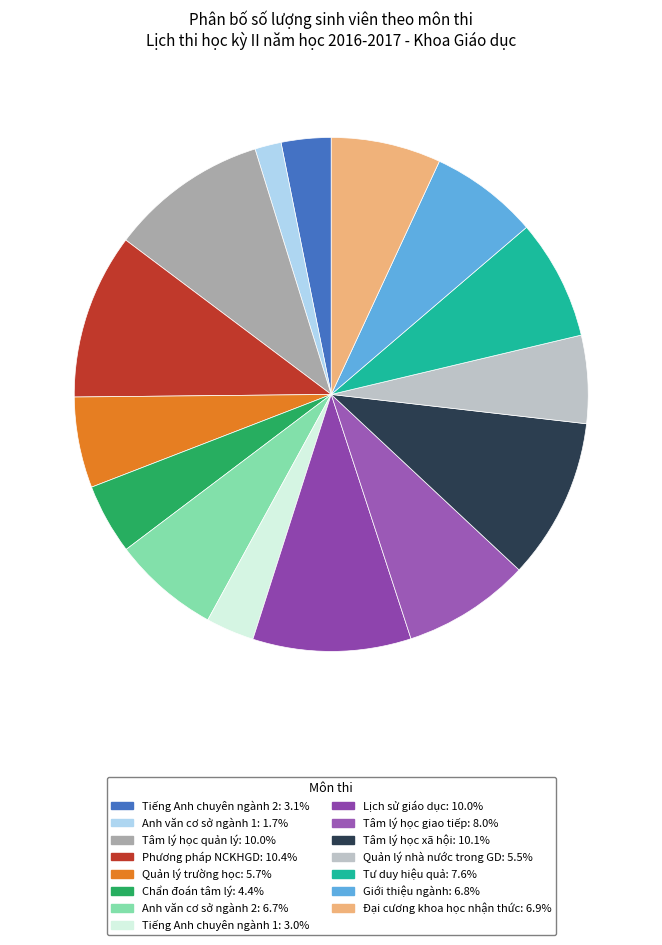

True or false: Quản lý trường học accounts for 1% of the total.

False